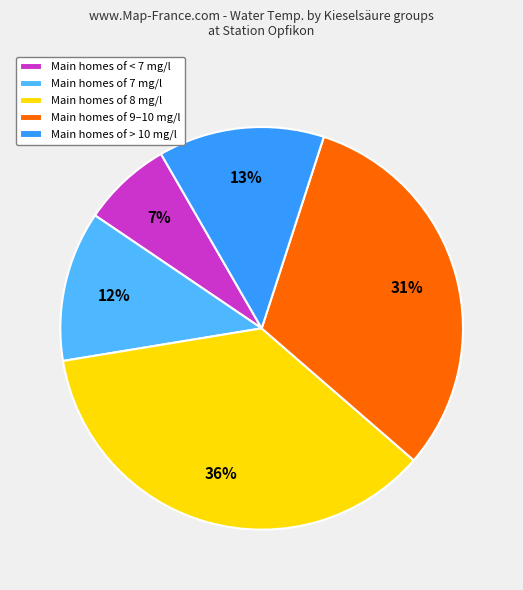

To the nearest percent, what is the difference between the largest and smallest slice percentages?

29%